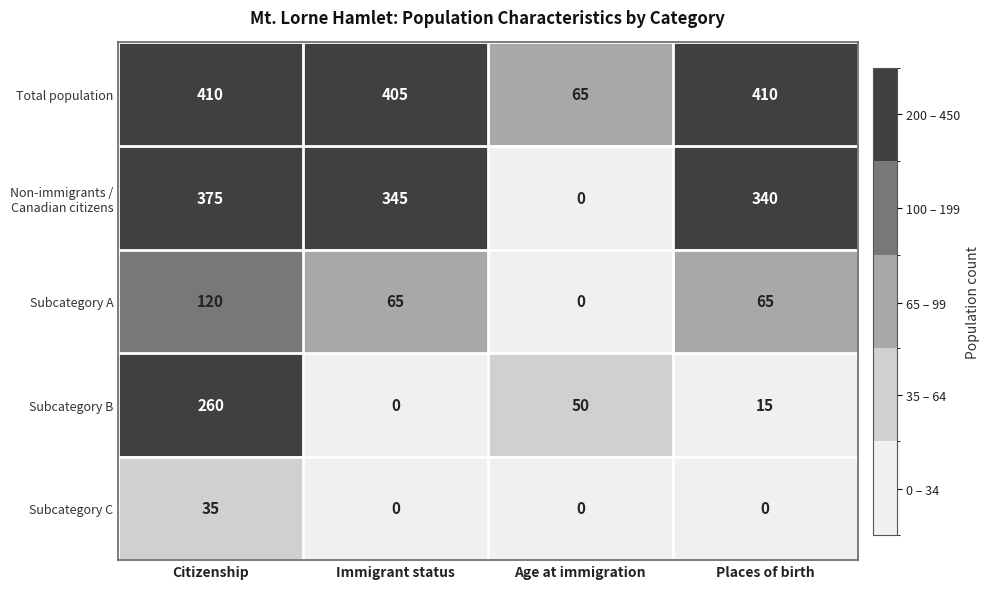

Is the value of Total population at Citizenship greater than the value of Subcategory C at Citizenship?

Yes